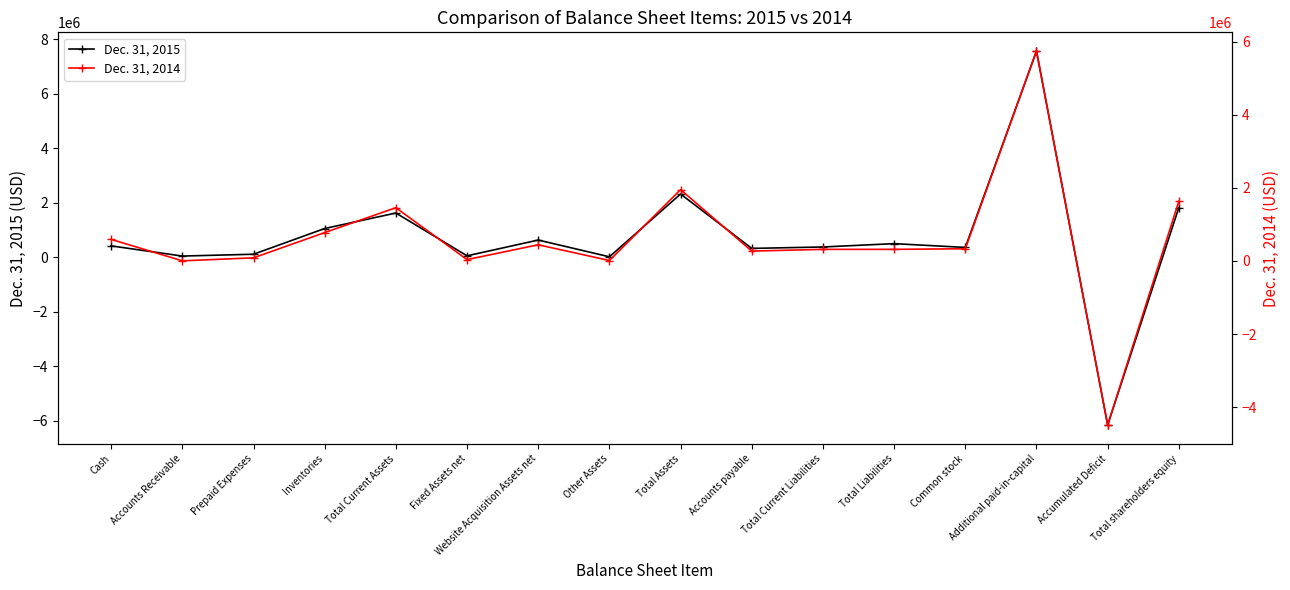

What is the smallest value displayed?

-6157755